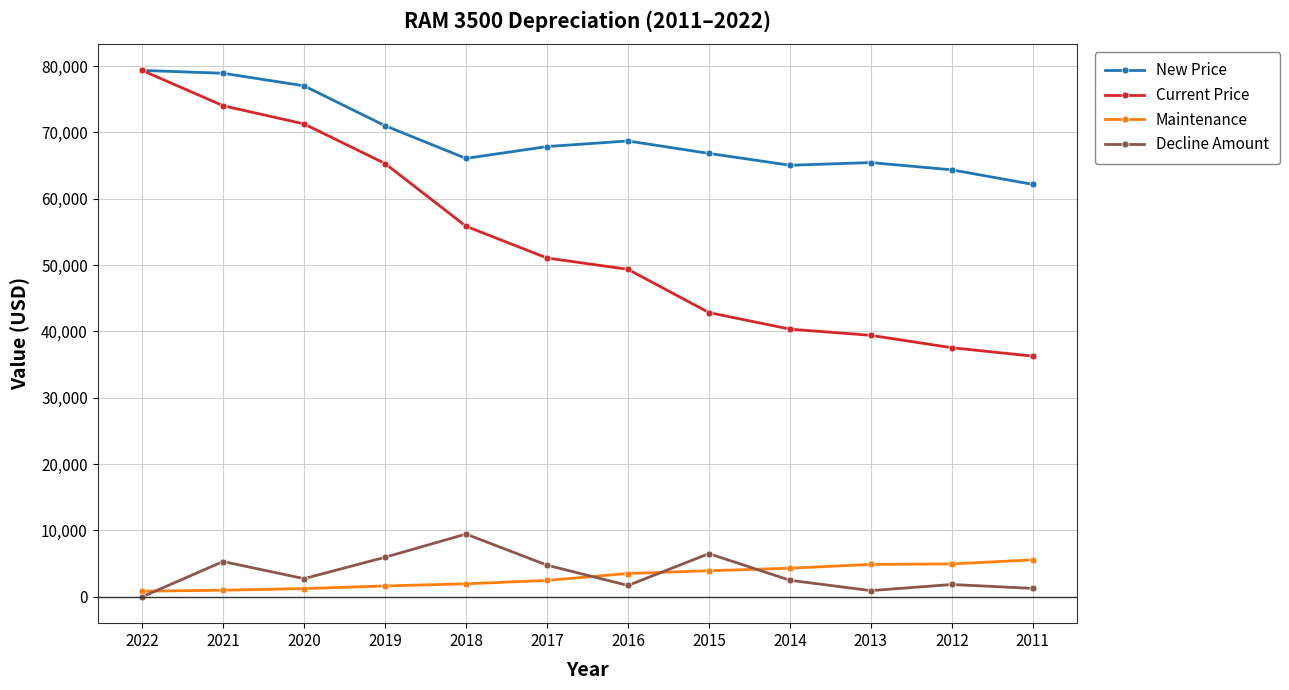

What is the sum of all Maintenance values?

36364